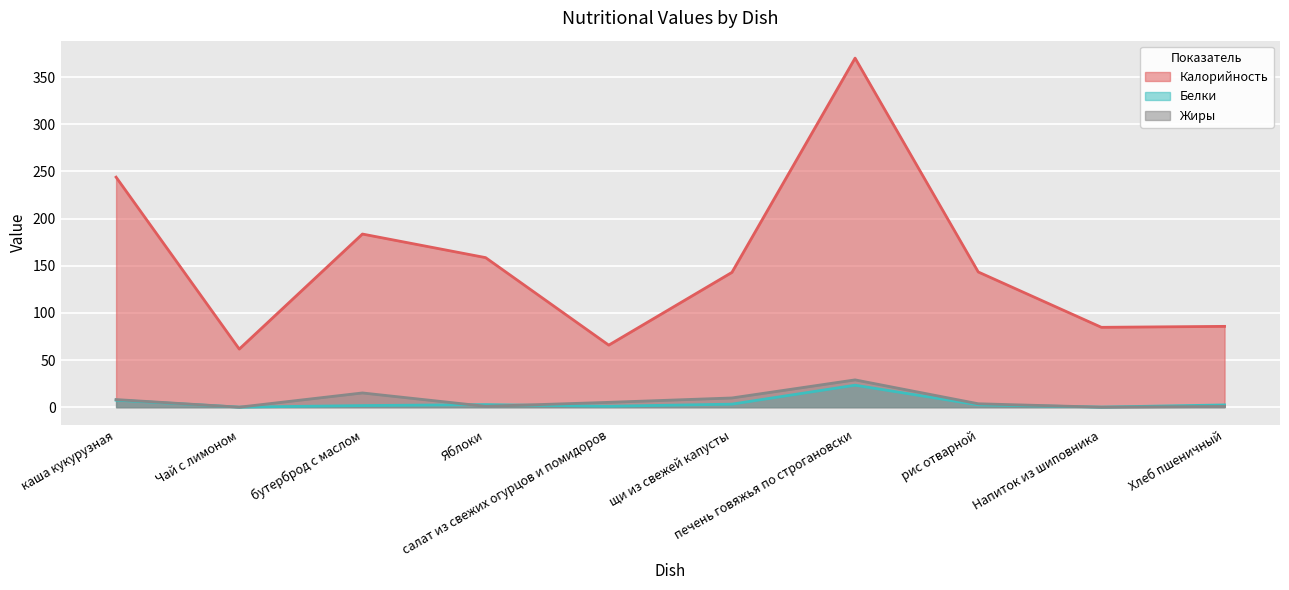

What position from the left is Хлеб пшеничный?

10